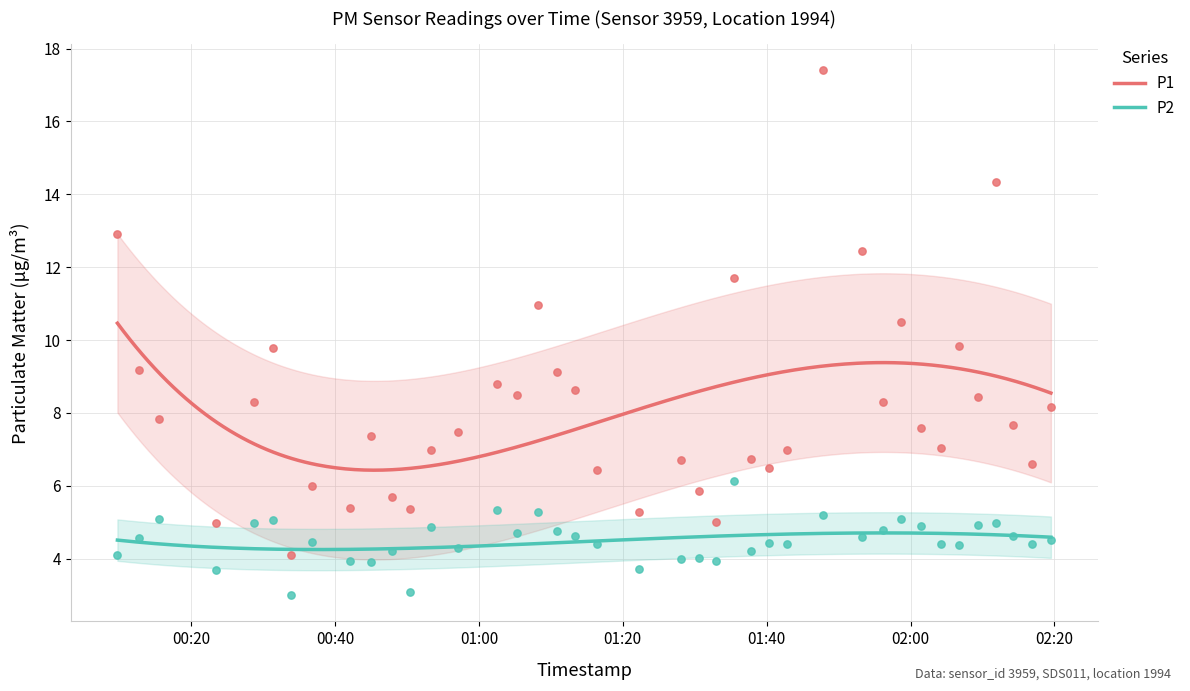

Which series reaches the maximum Y coordinate?

P1